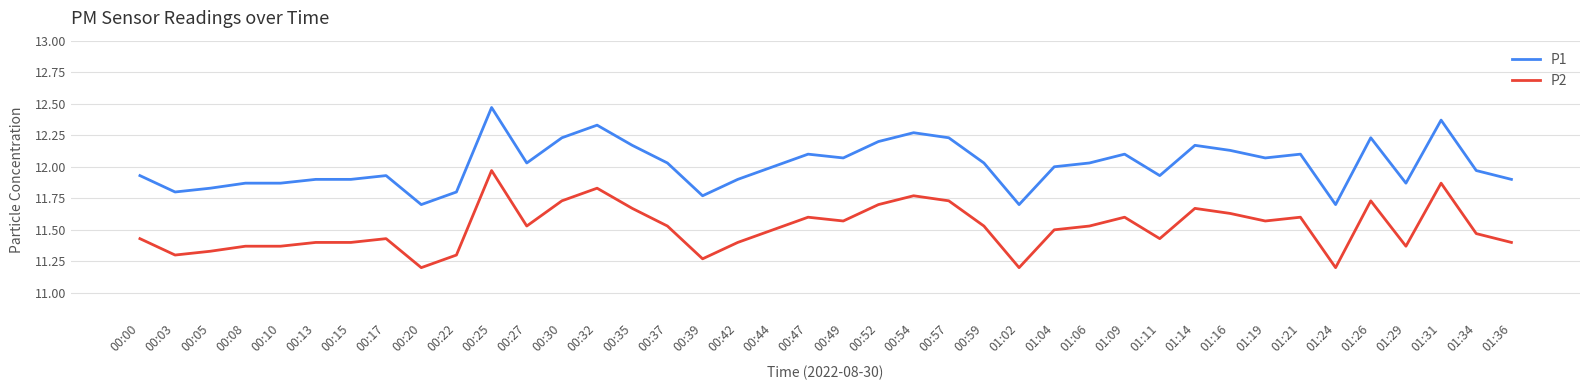

Is it true that P1 equals 11.9 at 00:13?

True